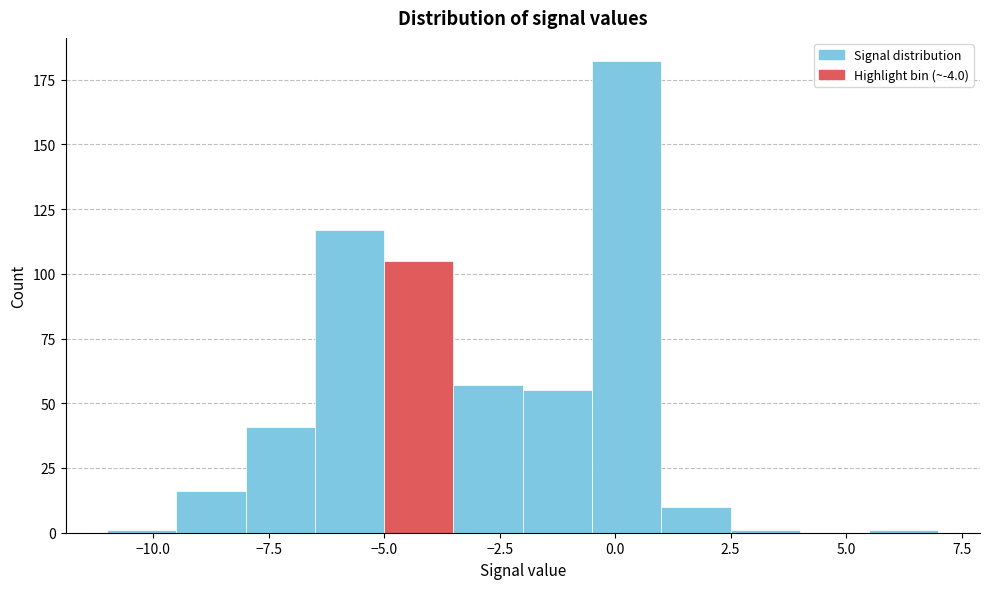

Around what value on the x-axis is the tallest bar? Give the approximate position of its centre, as read against the axis.

0.5